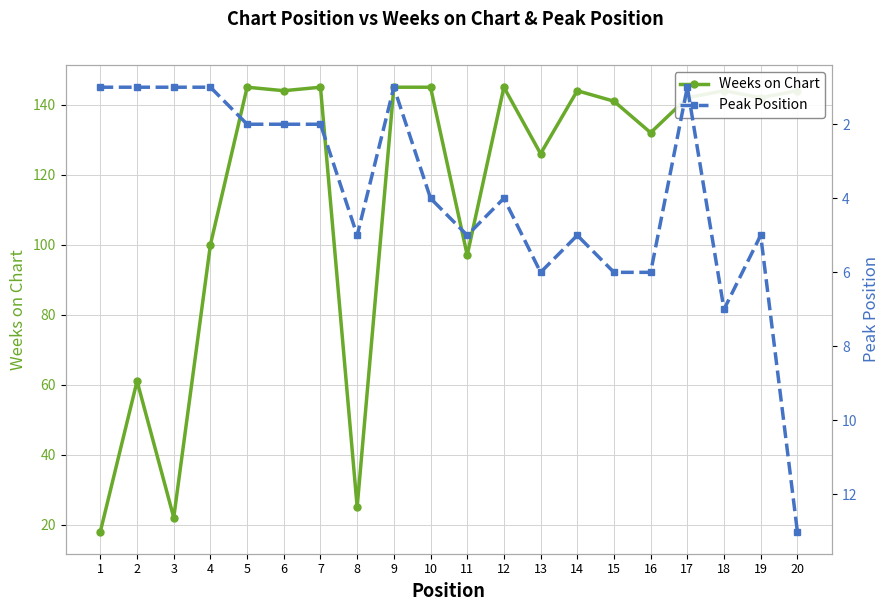

Reading right to left, extract all data points from this chart.

Weeks on Chart: 20=144	19=142	18=144	17=142	16=132	15=141	14=144	13=126	12=145	11=97	10=145	9=145	8=25	7=145	6=144	5=145	4=100	3=22	2=61	1=18
Peak Position: 20=13	19=5	18=7	17=1	16=6	15=6	14=5	13=6	12=4	11=5	10=4	9=1	8=5	7=2	6=2	5=2	4=1	3=1	2=1	1=1